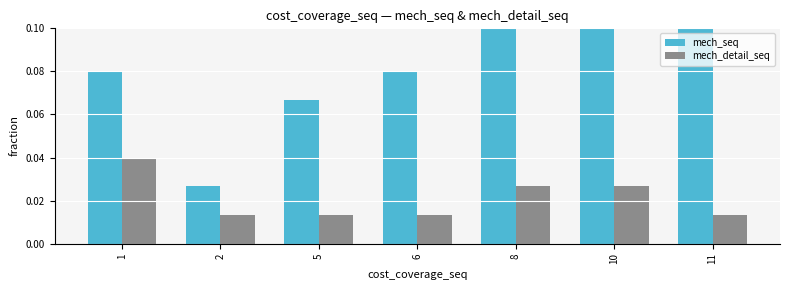

Is it true that mech_seq equals 0.1 at 1?

False